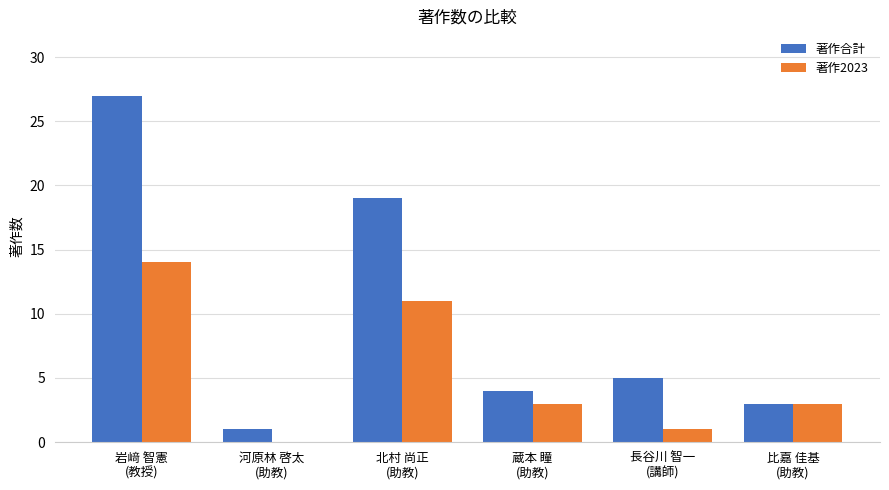

Reading left to right, what are all the values shown in this chart?

著作合計: 27	1	19	4	5	3
著作2023: 14	0	11	3	1	3